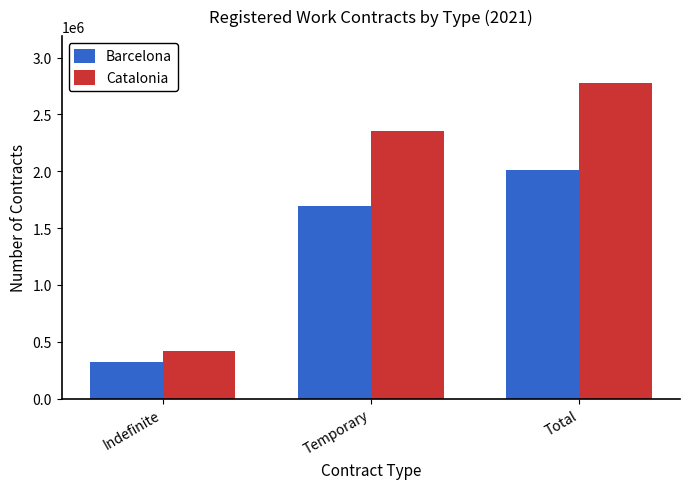

Which series changed the most between Temporary and Total?

Catalonia